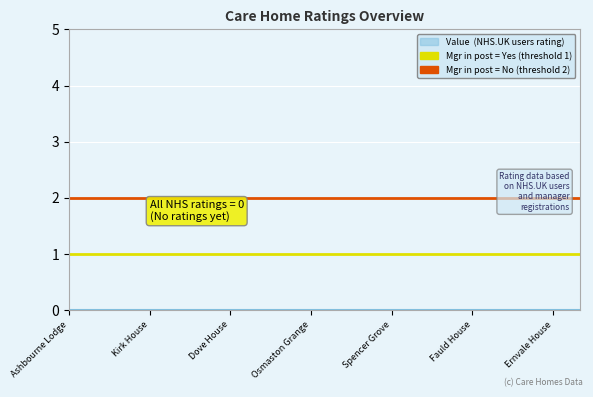

How many lines are shown in the chart?

2